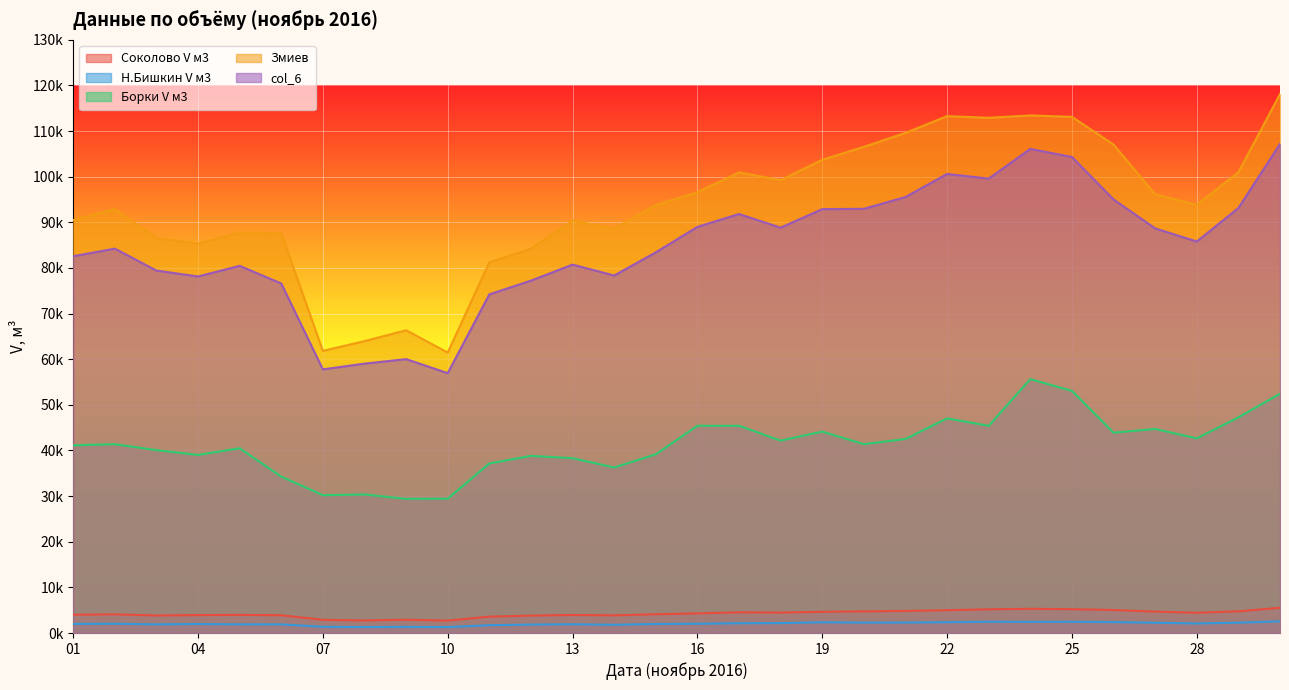

At which category is the sum across all series the highest?

30